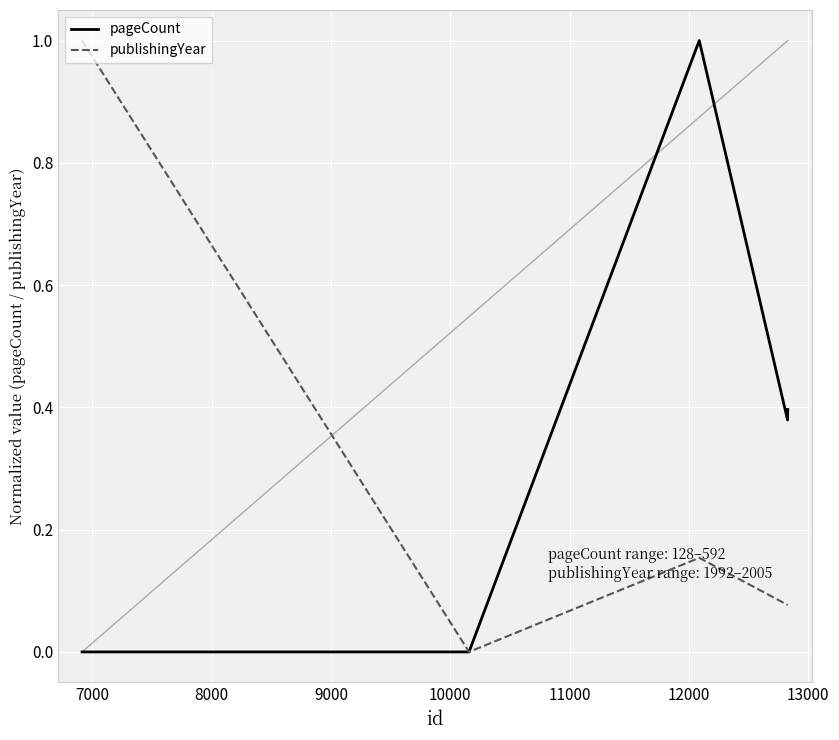

Count the number of categories in the chart.

5